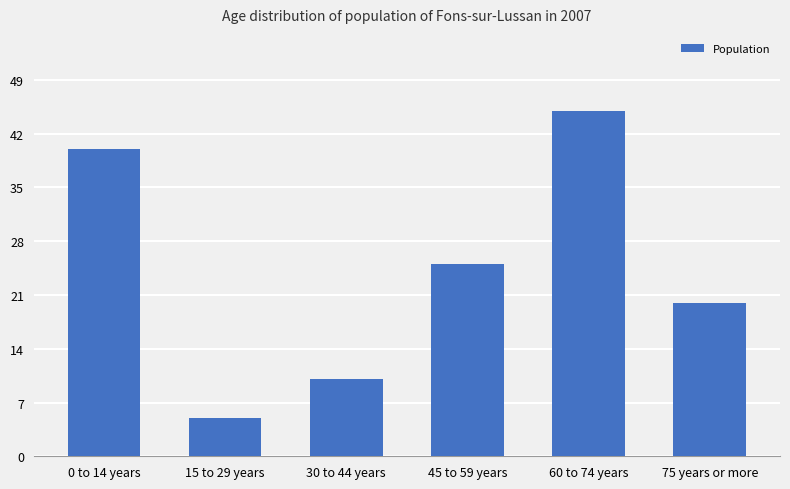

Rank the categories by value from lowest to highest.

15 to 29 years, 30 to 44 years, 75 years or more, 45 to 59 years, 0 to 14 years, 60 to 74 years